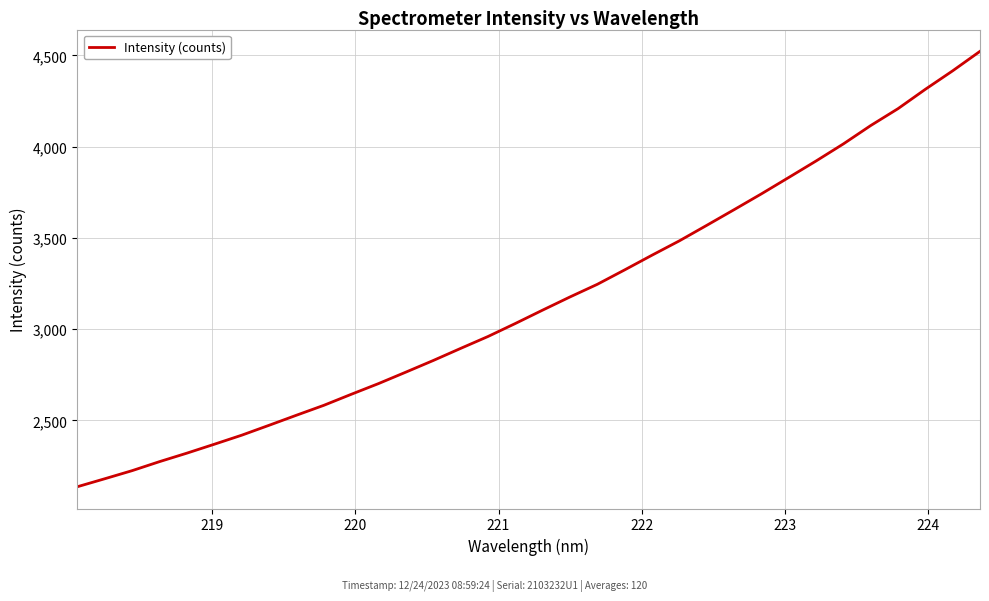

What is the minimum value shown in the chart?

2136.2